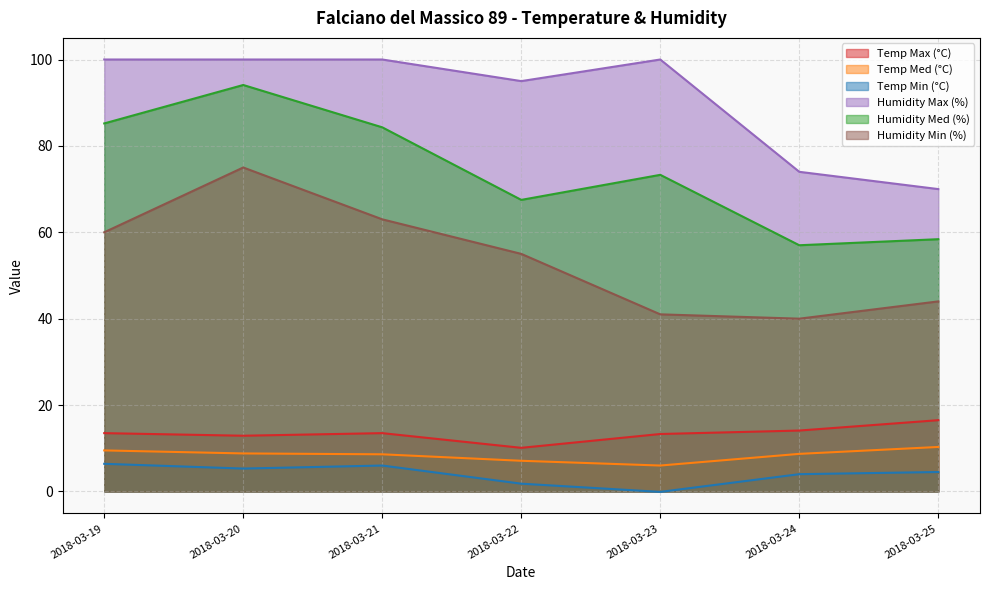

What is the total value across all series at 2018-03-25?

203.7